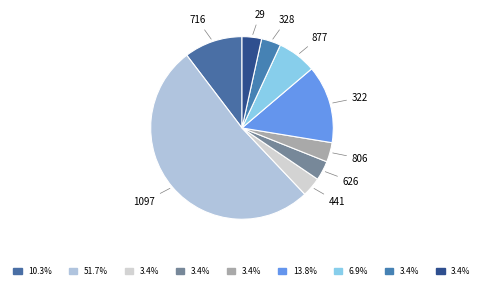

How many slices are in this pie chart?

9